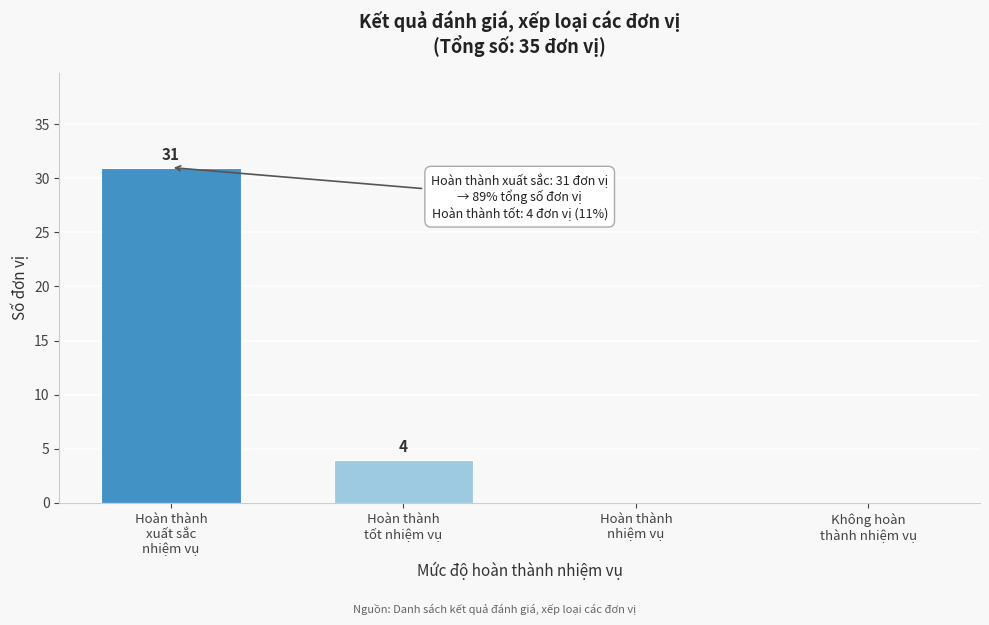

What is the sum of all values?

35